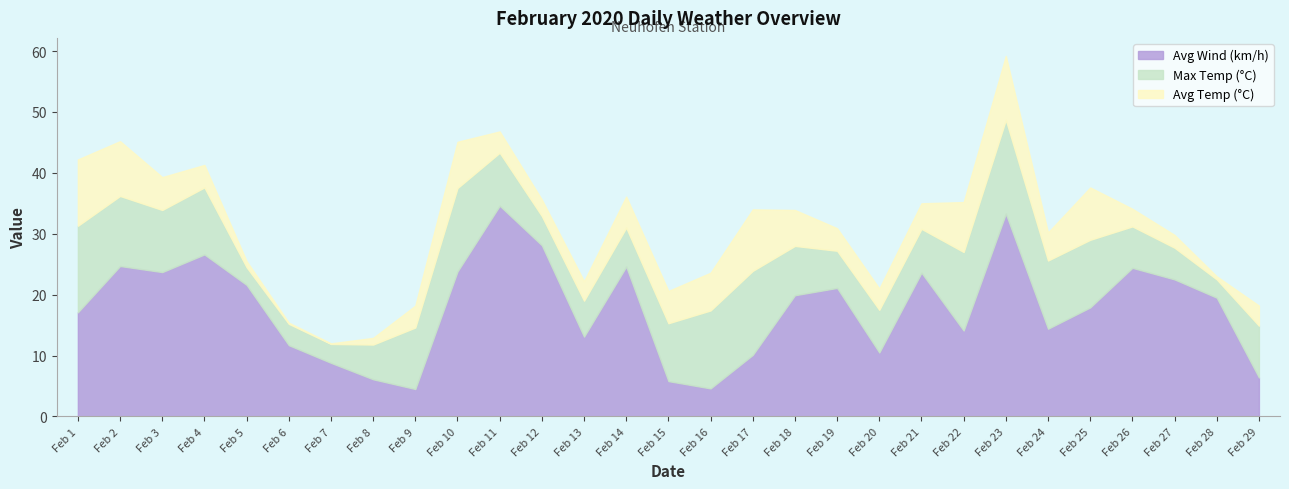

Which label corresponds to the largest value in the chart?

Feb 11